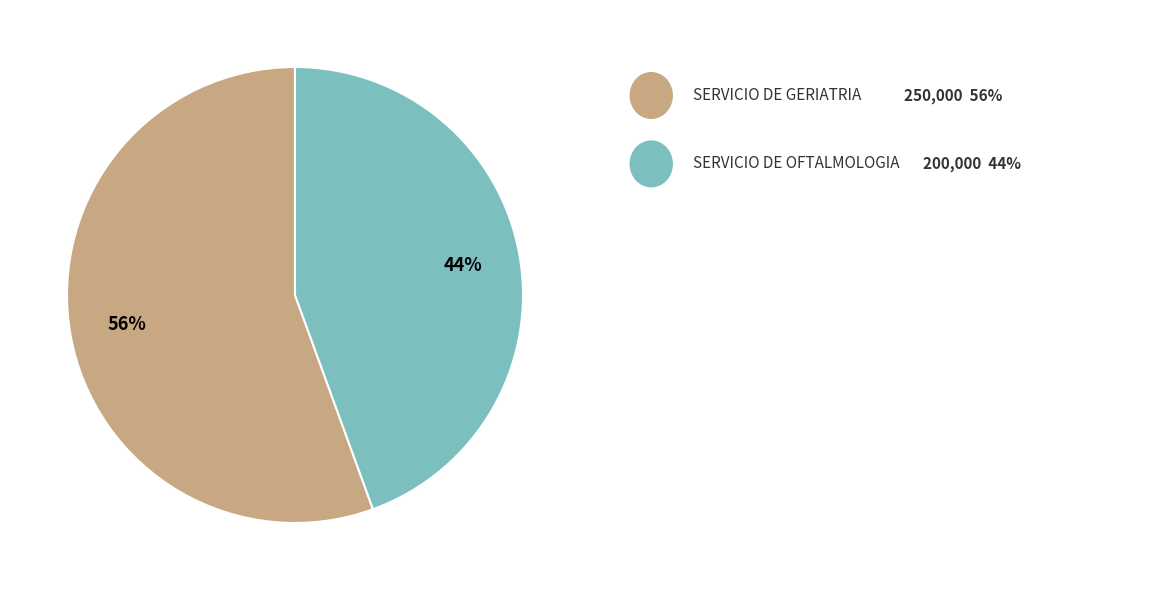

How many segments does this pie chart have?

2